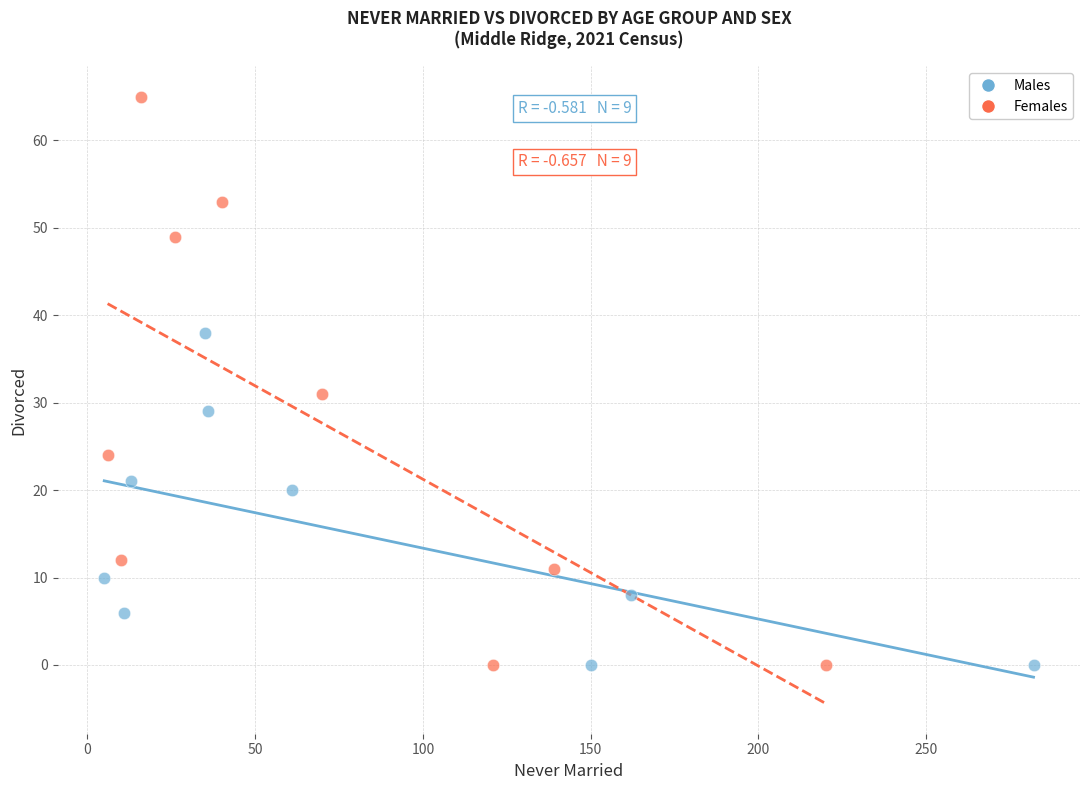

Which series reaches the maximum Y coordinate?

Females